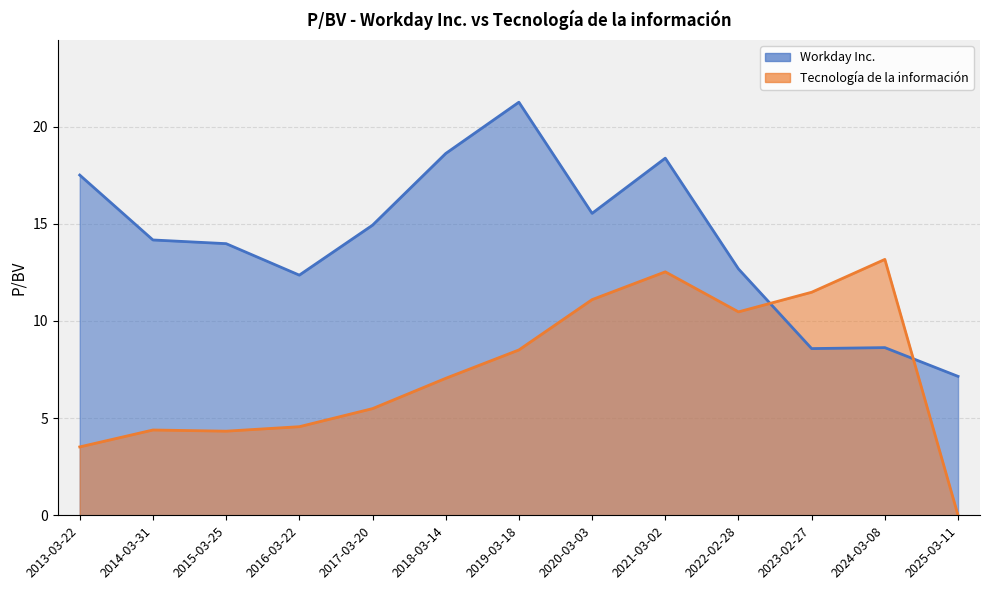

What is the sum of the Workday Inc. values at 2014-03-31 and 2022-02-28?

26.9